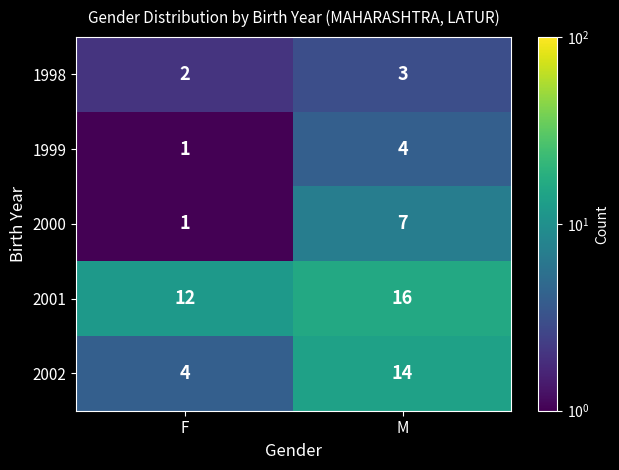

The value of 2000 at M is 7. True or false?

True